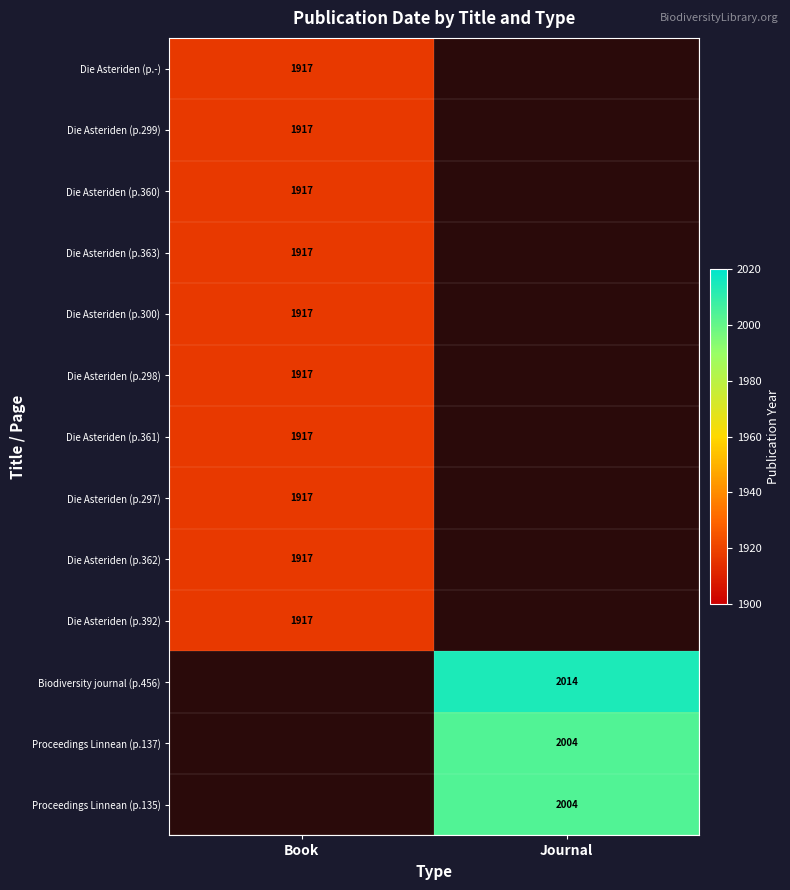

Which has a higher value, Journal or Book?

Book